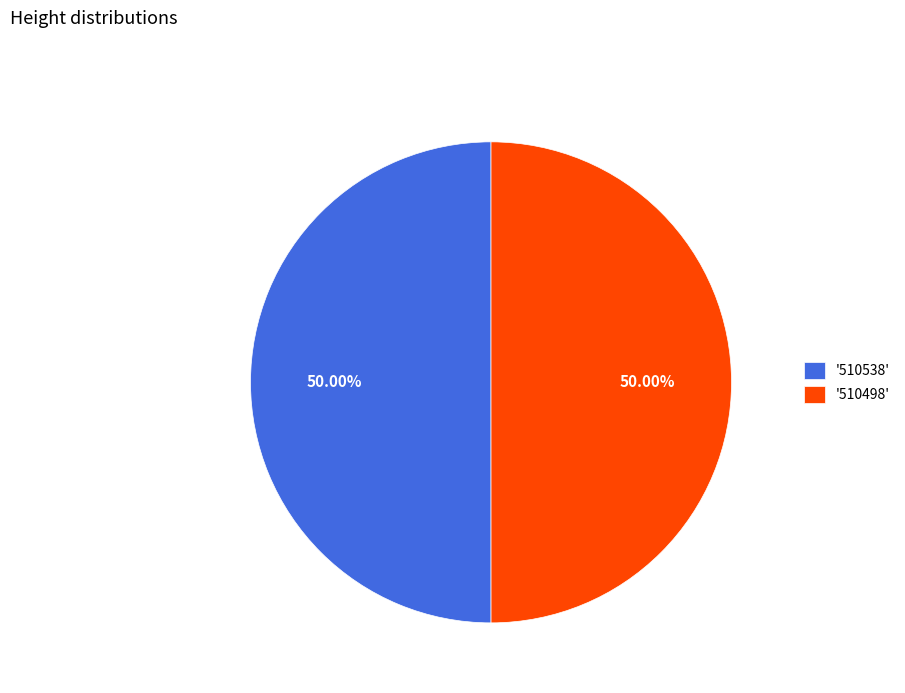

Is the sum of '510498' and '510538' greater than half?

Yes